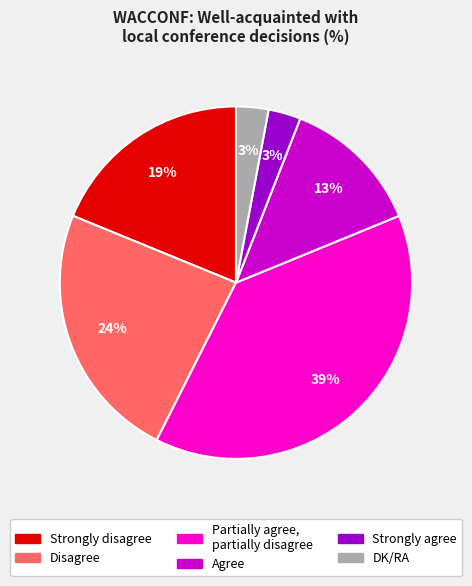

Approximately how many times larger is the value at Strongly disagree compared to Agree?

1.5